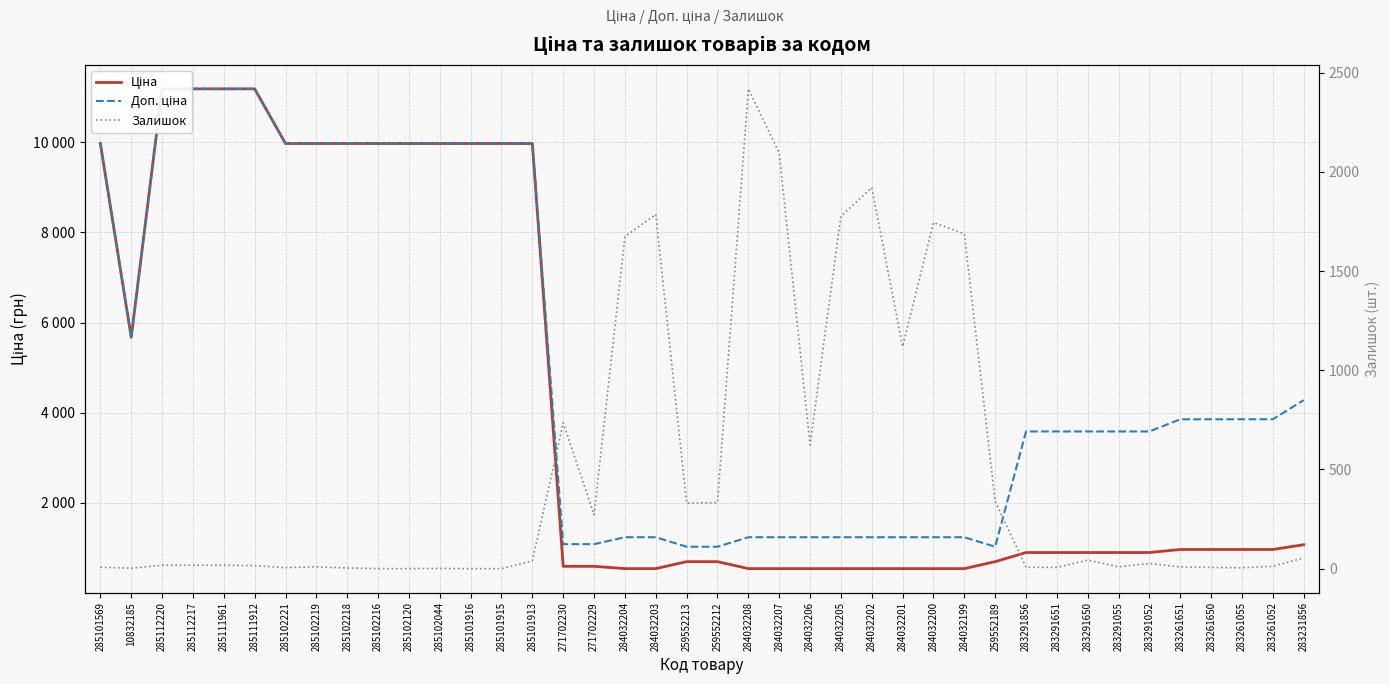

Rank the categories by Доп. ціна value from highest to lowest.

285112220, 285112217, 285111961, 285111912, 285101569, 285102221, 285102219, 285102218, 285102216, 285102120, 285102044, 285101916, 285101915, 285101913, 10832185, 283231856, 283261651, 283261650, 283261055, 283261052, 283291856, 283291651, 283291650, 283291055, 283291052, 284032204, 284032203, 284032208, 284032207, 284032206, 284032205, 284032202, 284032201, 284032200, 284032199, 271702230, 271702229, 259552213, 259552212, 259552189